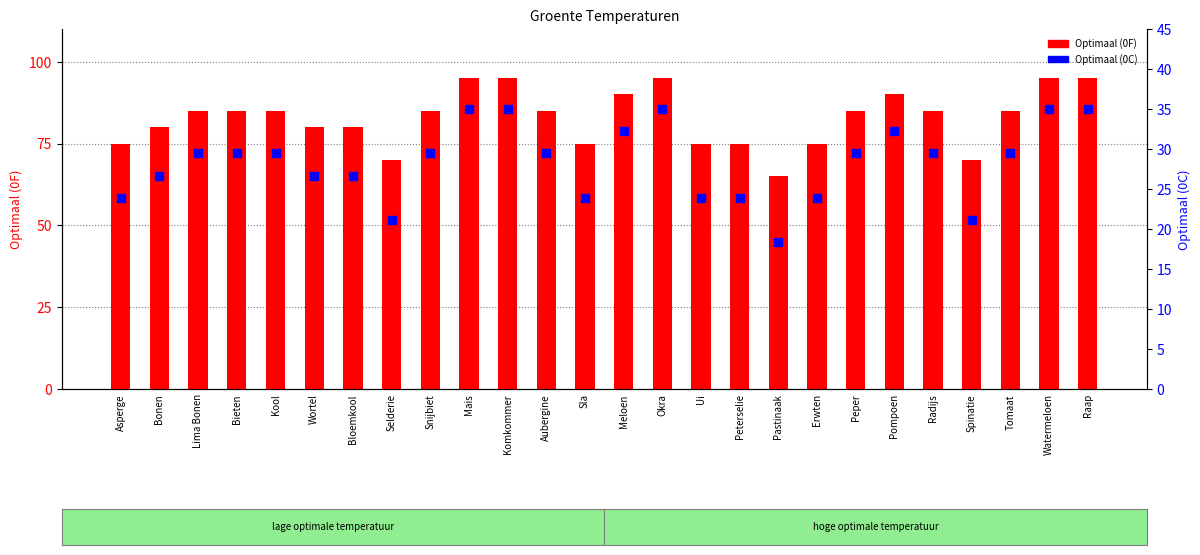

What is the total value across all series at Wortel?

106.7